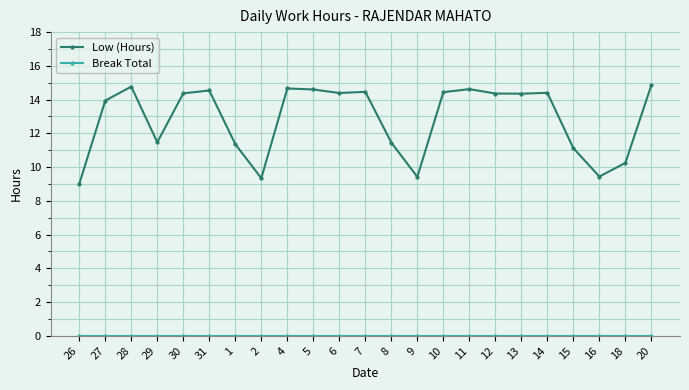

At how many categories does at least one series exceed 2?

23